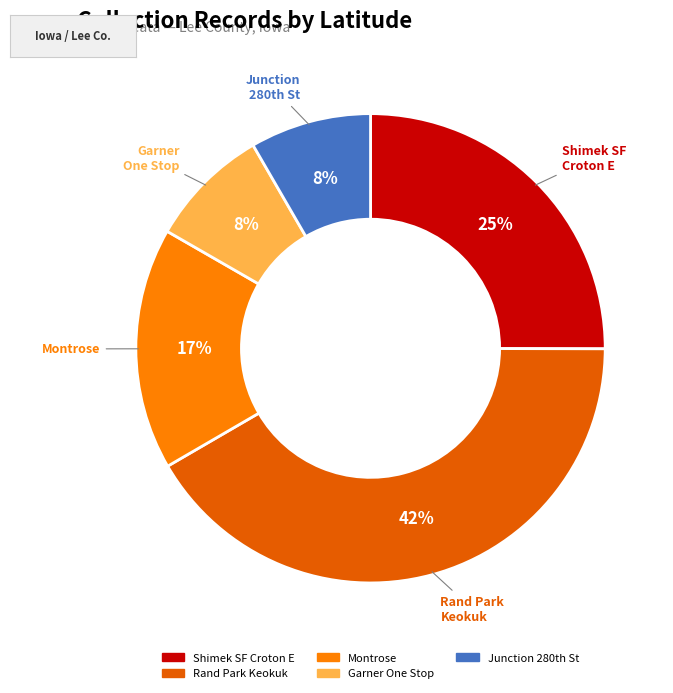

To the nearest percent, what is the average slice percentage?

20%